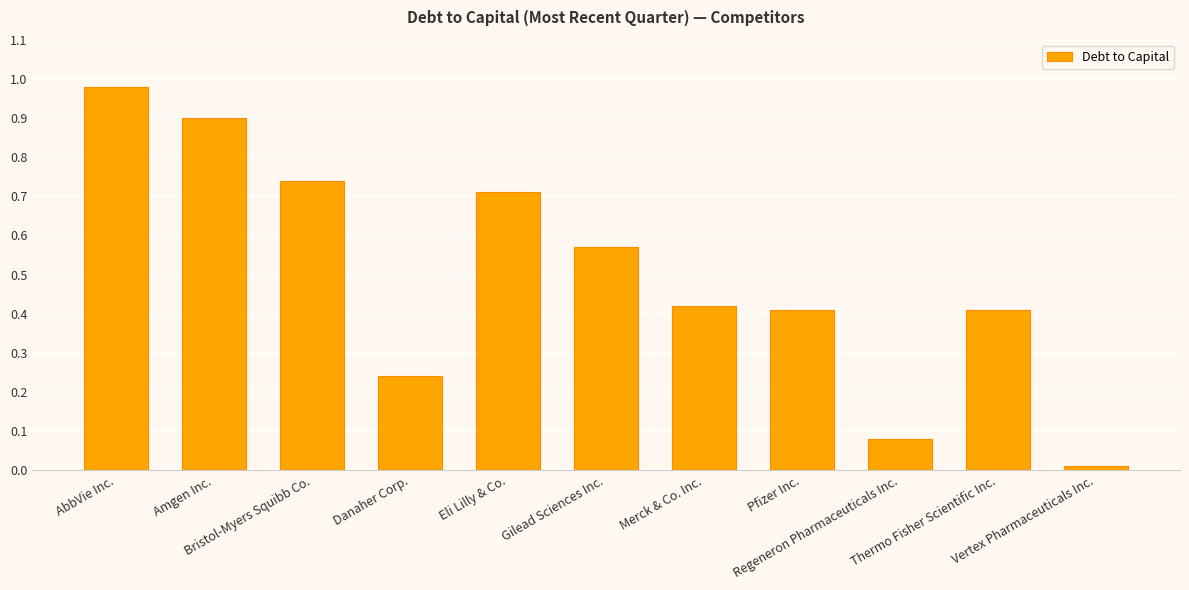

Which has a higher value, Thermo Fisher Scientific Inc. or Danaher Corp.?

Thermo Fisher Scientific Inc.